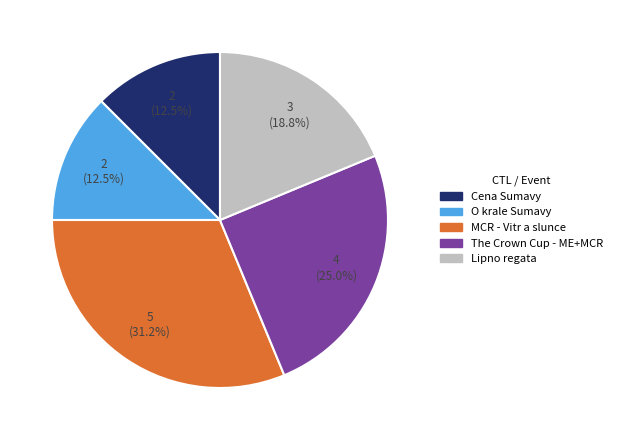

Is there any slice that represents more than half of the pie?

No